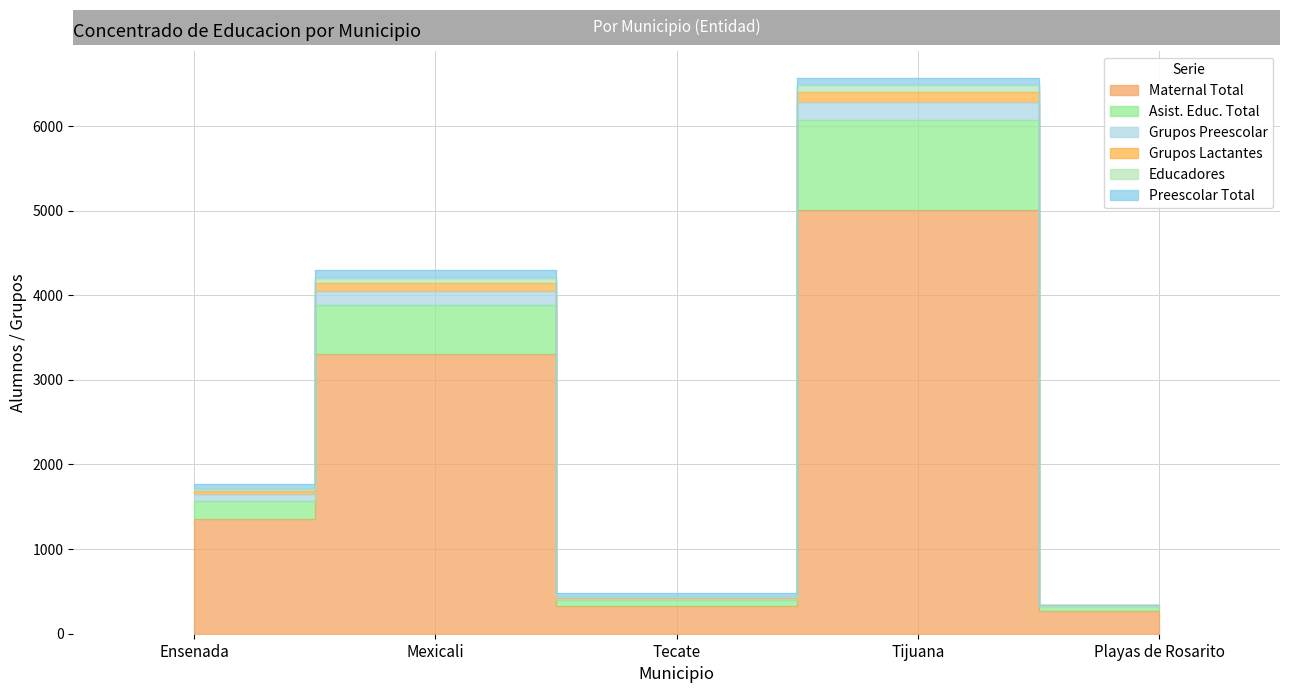

True or false: Grupos Preescolar and Asist. Educ. Total cross at least once.

False